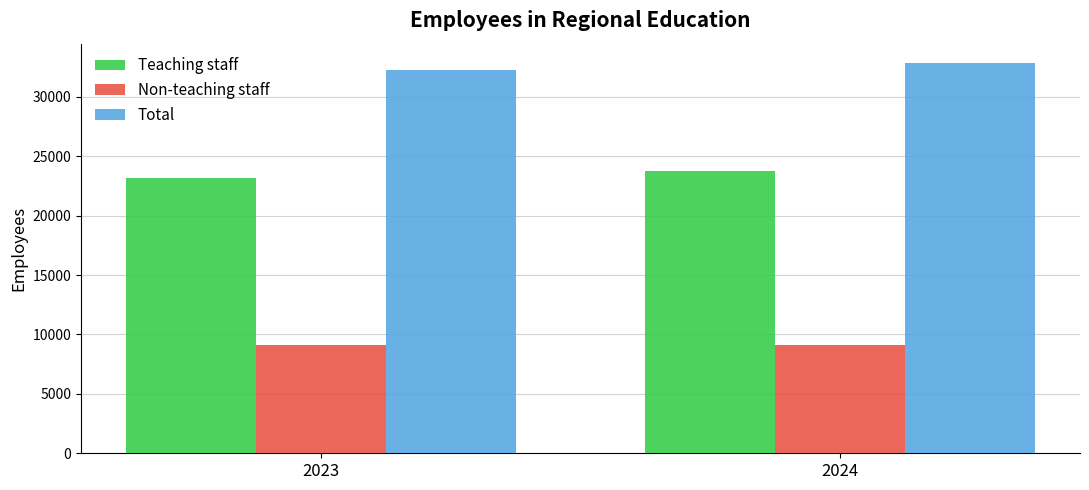

Count the number of data series in this chart.

3